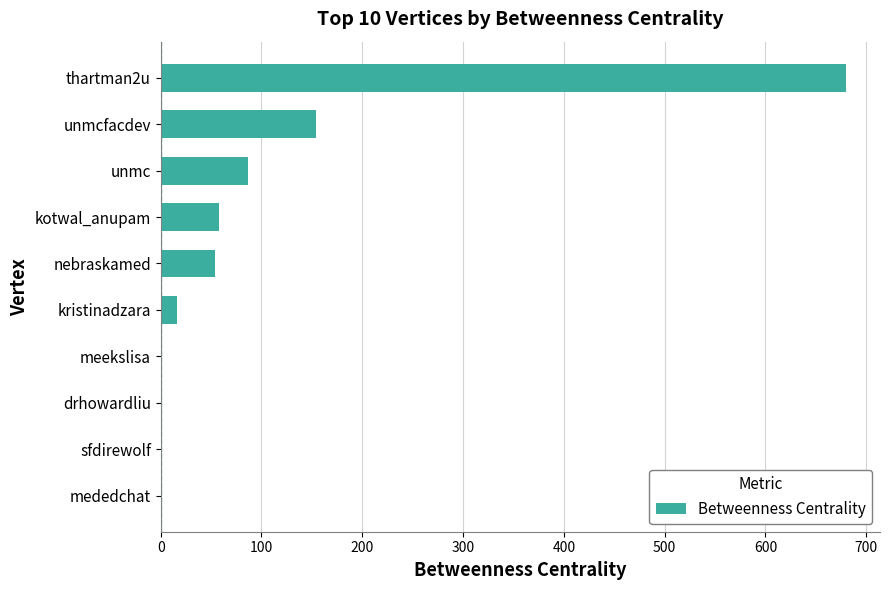

Where is the data nearest to the value 339?

unmcfacdev